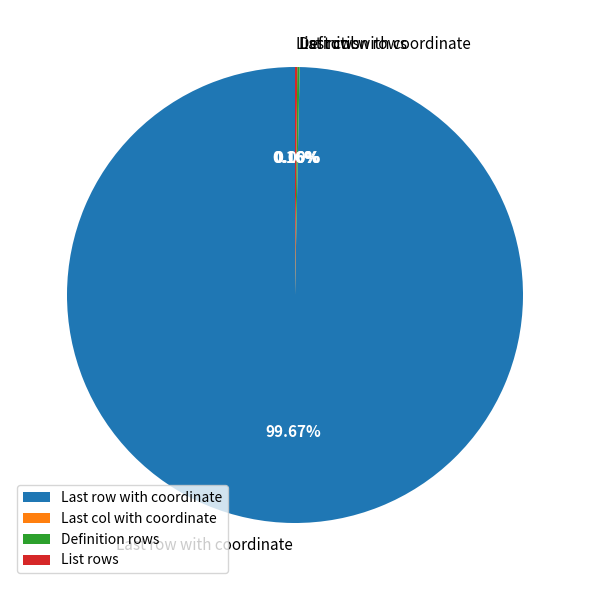

Which slice is the largest?

Last row with coordinate